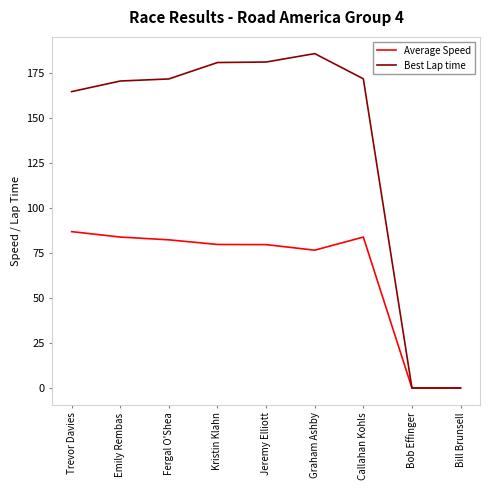

The Best Lap time series shows 180.9 at Kristin Klahn. True or false?

True